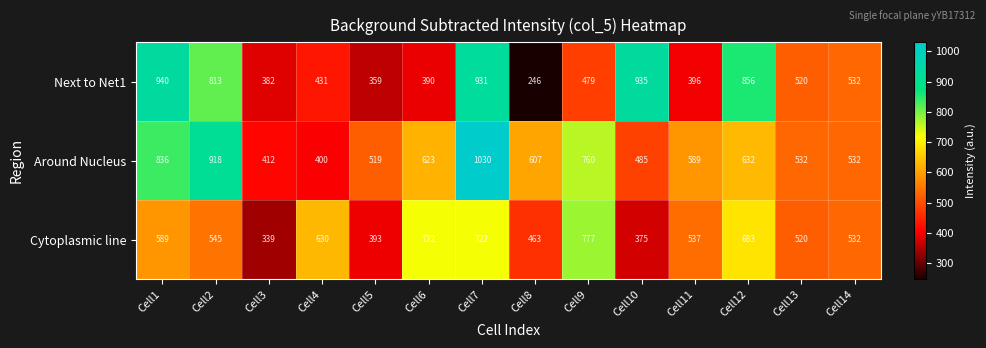

Rank the series at Cell5 from lowest to highest value.

Next to Net1, Cytoplasmic line, Around Nucleus